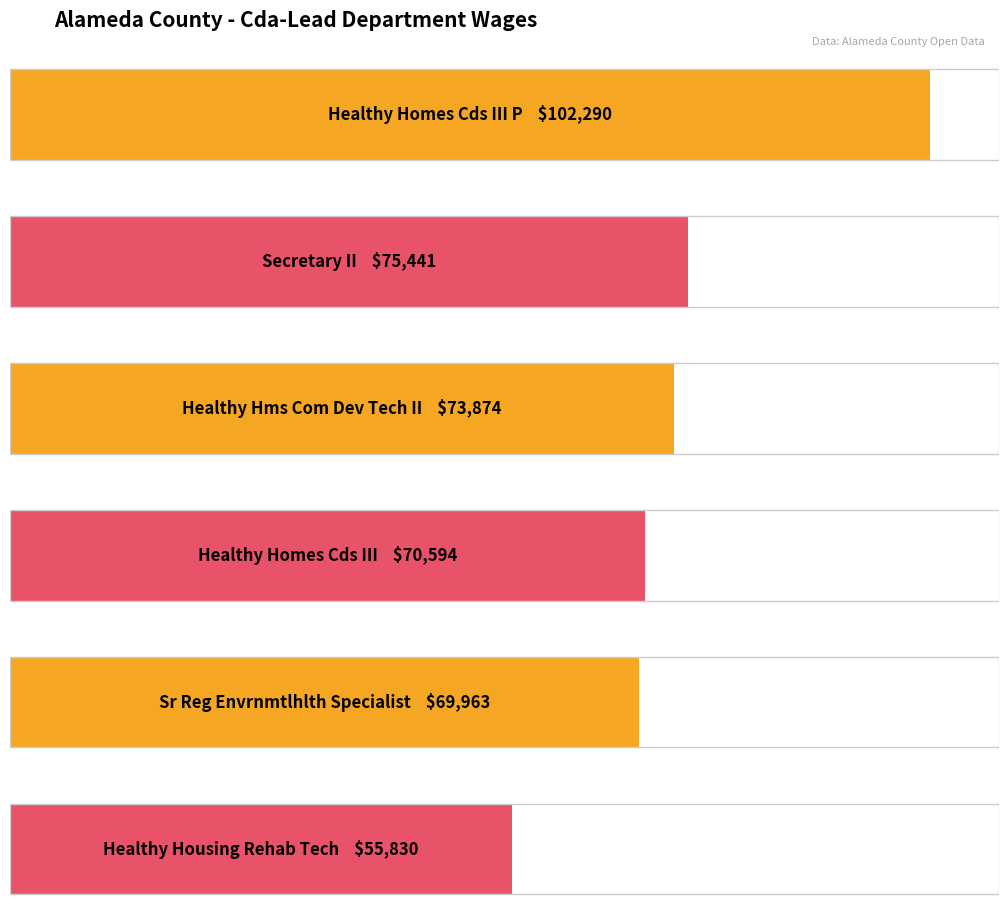

Count the number of categories in the chart.

6